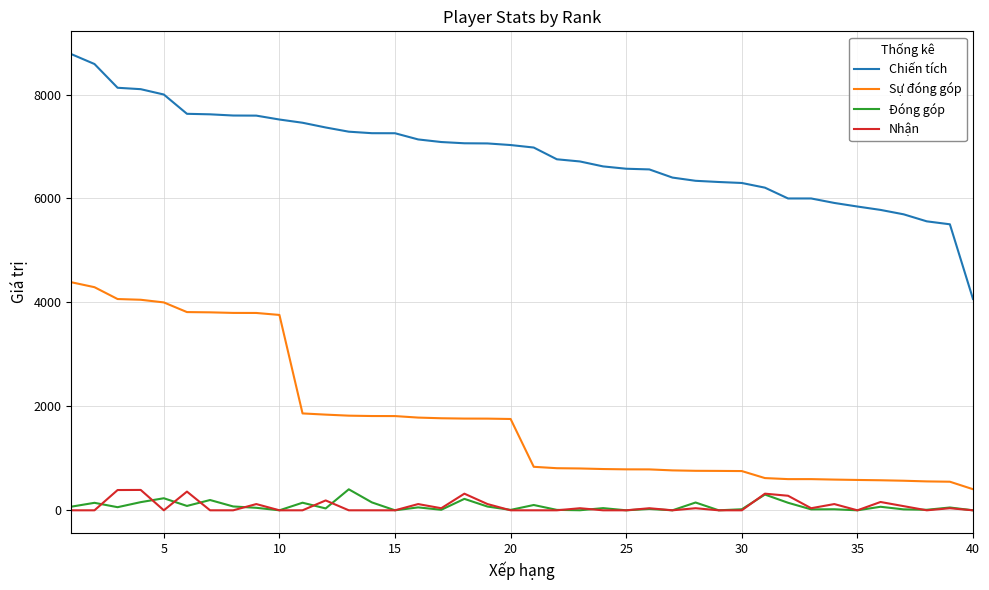

How many lines are shown in the chart?

4